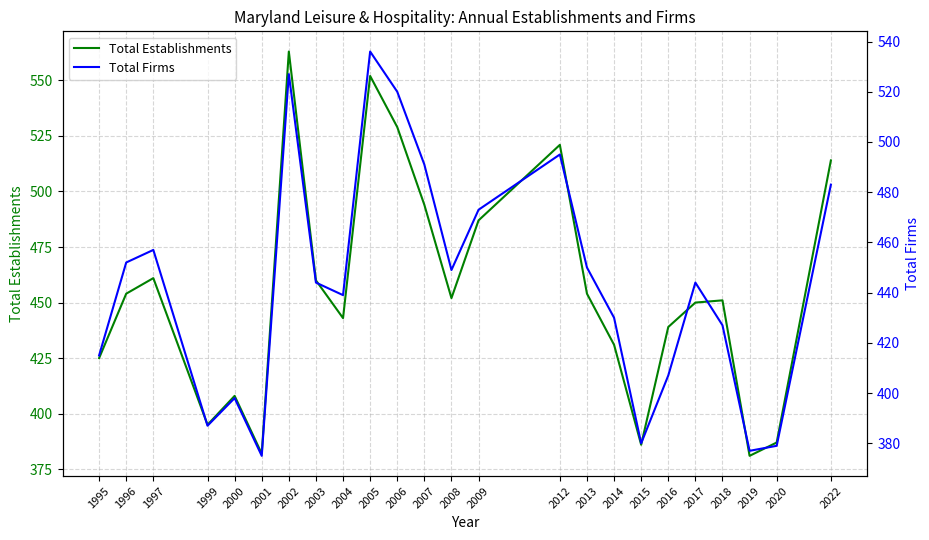

True or false: Total Establishments and Total Firms cross at least once.

False